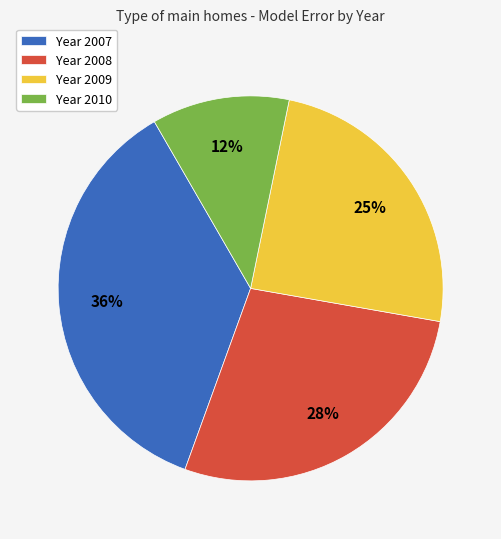

Is there a majority slice in this chart?

No